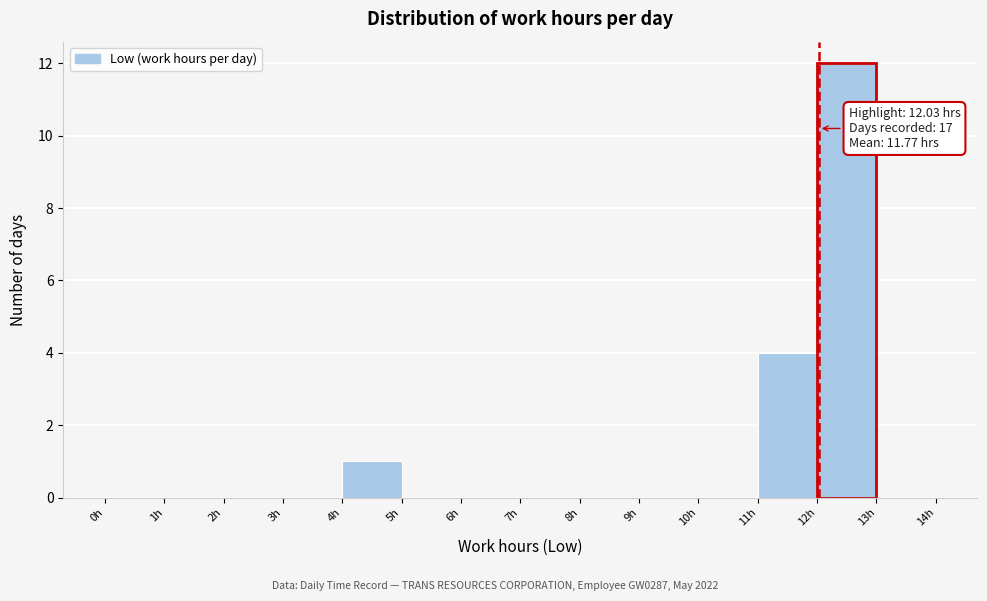

Which range on the x-axis has the tallest bar?

12 to 13